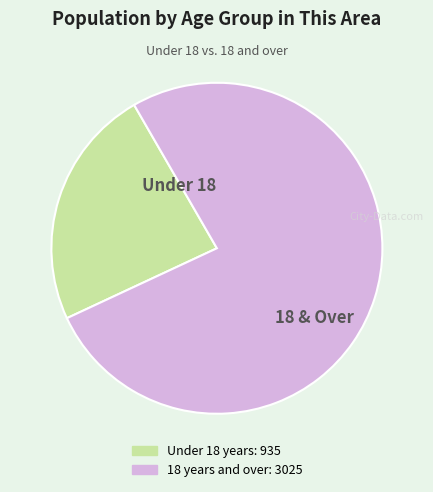

Is there a majority slice in this chart?

Yes